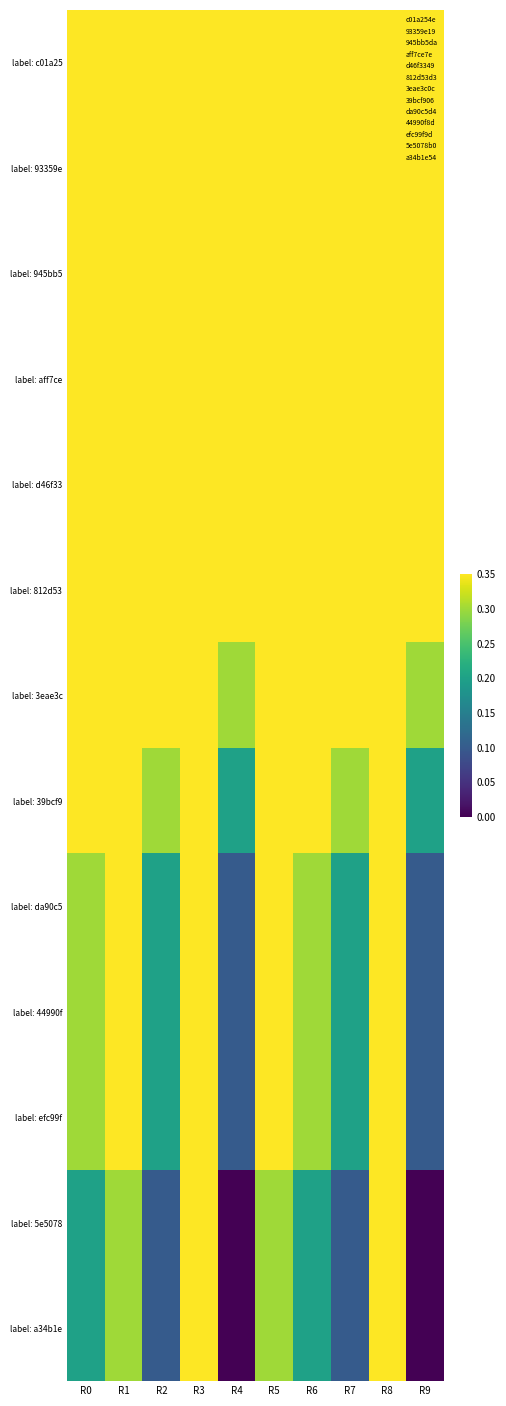

Reading right to left, extract all data points from this chart.

label: c01a25: R9=0.6	R8=1.0	R7=0.7	R6=0.8	R5=0.9	R4=0.6	R3=1.0	R2=0.7	R1=0.9	R0=0.8
label: 93359e: R9=0.5	R8=0.9	R7=0.6	R6=0.7	R5=0.8	R4=0.5	R3=0.9	R2=0.6	R1=0.8	R0=0.7
label: 945bb5: R9=0.5	R8=0.9	R7=0.6	R6=0.7	R5=0.8	R4=0.5	R3=0.9	R2=0.6	R1=0.8	R0=0.7
label: aff7ce: R9=0.4	R8=0.8	R7=0.5	R6=0.6	R5=0.7	R4=0.4	R3=0.8	R2=0.5	R1=0.7	R0=0.6
label: d46f33: R9=0.4	R8=0.8	R7=0.5	R6=0.6	R5=0.7	R4=0.4	R3=0.8	R2=0.5	R1=0.7	R0=0.6
label: 812d53: R9=0.4	R8=0.8	R7=0.5	R6=0.6	R5=0.7	R4=0.4	R3=0.8	R2=0.5	R1=0.7	R0=0.6
label: 3eae3c: R9=0.3	R8=0.7	R7=0.4	R6=0.5	R5=0.6	R4=0.3	R3=0.7	R2=0.4	R1=0.6	R0=0.5
label: 39bcf9: R9=0.2	R8=0.6	R7=0.3	R6=0.4	R5=0.5	R4=0.2	R3=0.6	R2=0.3	R1=0.5	R0=0.4
label: da90c5: R9=0.1	R8=0.5	R7=0.2	R6=0.3	R5=0.4	R4=0.1	R3=0.5	R2=0.2	R1=0.4	R0=0.3
label: 44990f: R9=0.1	R8=0.5	R7=0.2	R6=0.3	R5=0.4	R4=0.1	R3=0.5	R2=0.2	R1=0.4	R0=0.3
label: efc99f: R9=0.1	R8=0.5	R7=0.2	R6=0.3	R5=0.4	R4=0.1	R3=0.5	R2=0.2	R1=0.4	R0=0.3
label: 5e5078: R9=0.0	R8=0.4	R7=0.1	R6=0.2	R5=0.3	R4=0.0	R3=0.4	R2=0.1	R1=0.3	R0=0.2
label: a34b1e: R9=0.0	R8=0.4	R7=0.1	R6=0.2	R5=0.3	R4=0.0	R3=0.4	R2=0.1	R1=0.3	R0=0.2